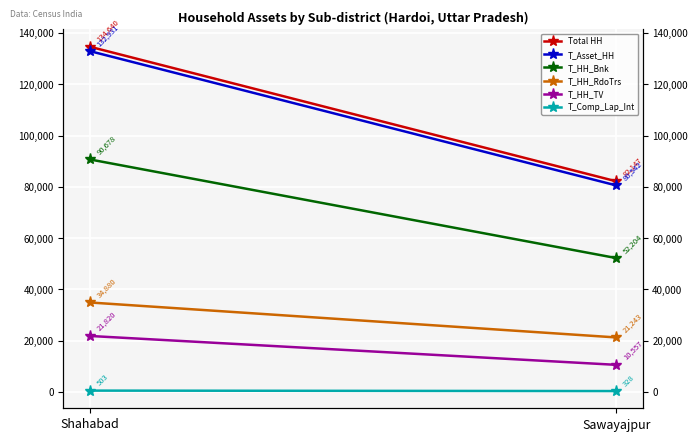

What is the sum of the T_HH_RdoTrs values at Sawayajpur and Shahabad?

56123